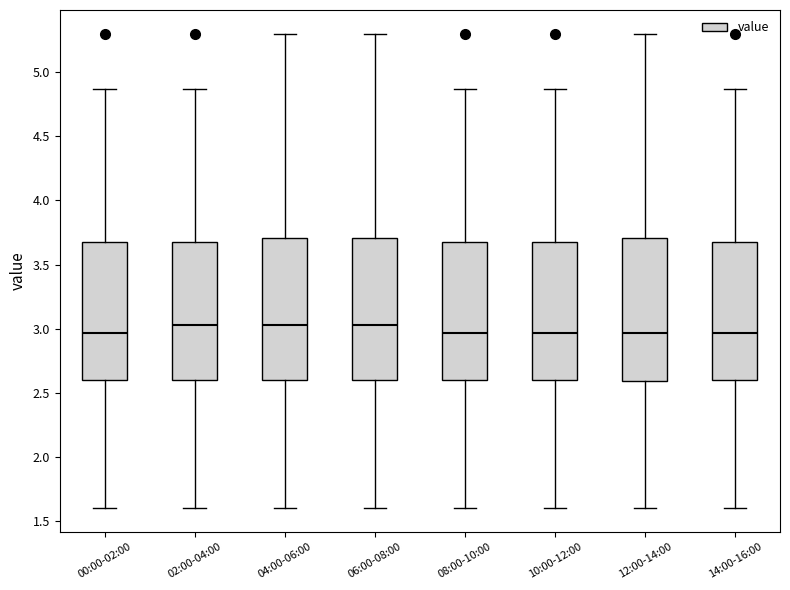

Reading left to right, transcribe this box plot: for each box, give where its median line is, the range the box spans, and where its two whiskers end, as read against the y-axis. The values are not printed on the chart, so give them approximately, as read against the axis.

00:00-02:00: median 2.95, box 2.60 to 3.70, whiskers 1.60 to 4.85
02:00-04:00: median 3.05, box 2.60 to 3.70, whiskers 1.60 to 4.85
04:00-06:00: median 3.05, box 2.60 to 3.70, whiskers 1.60 to 5.30
06:00-08:00: median 3.05, box 2.60 to 3.70, whiskers 1.60 to 5.30
08:00-10:00: median 2.95, box 2.60 to 3.70, whiskers 1.60 to 4.85
10:00-12:00: median 2.95, box 2.60 to 3.70, whiskers 1.60 to 4.85
12:00-14:00: median 2.95, box 2.60 to 3.70, whiskers 1.60 to 5.30
14:00-16:00: median 2.95, box 2.60 to 3.70, whiskers 1.60 to 4.85